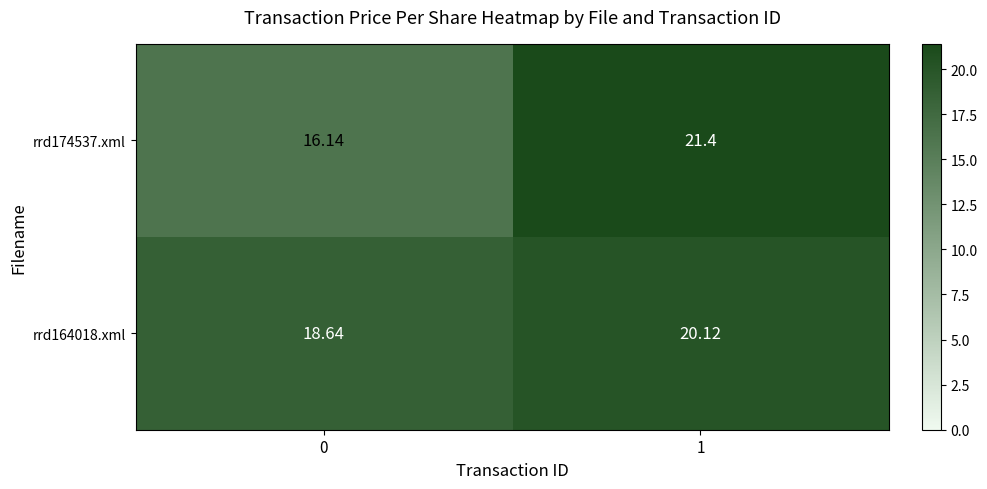

Which series changed the most between 0 and 1?

rrd174537.xml